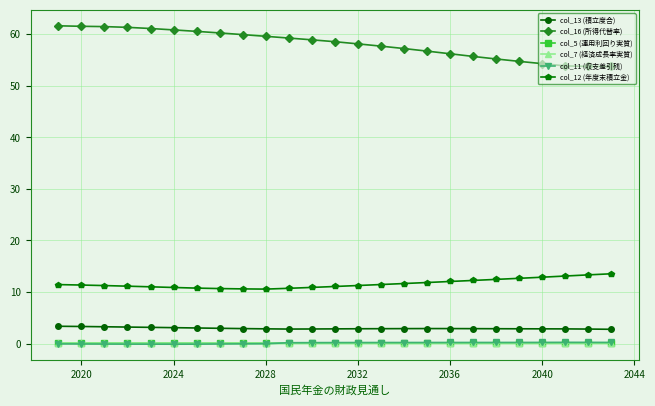

True or false: col_13 (積立度合) and col_5 (運用利回り実質) intersect in this chart.

False